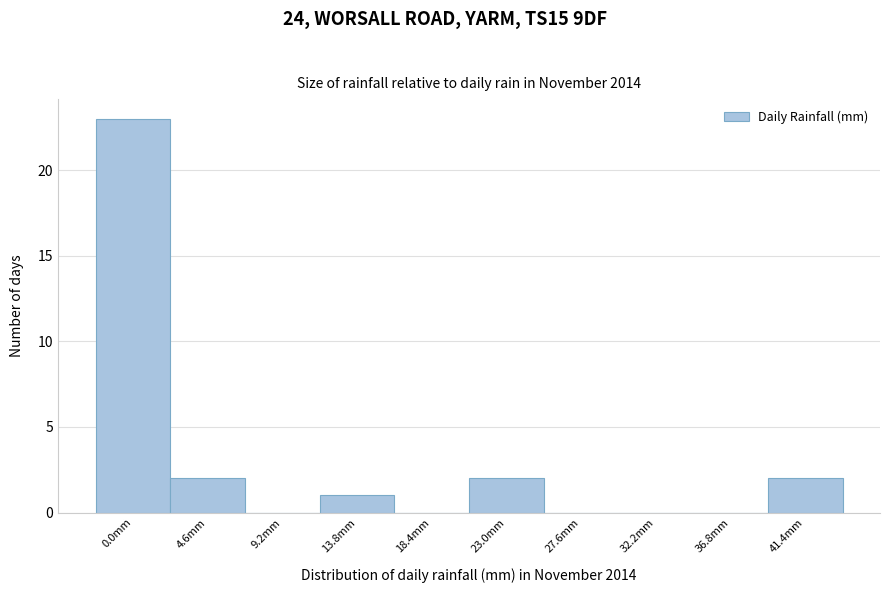

Reading left to right, list all the values displayed in this chart.

0.0mm=23	4.6mm=2	9.2mm=0	13.8mm=1	18.4mm=0	23.0mm=2	27.6mm=0	32.2mm=0	36.8mm=0	41.4mm=2